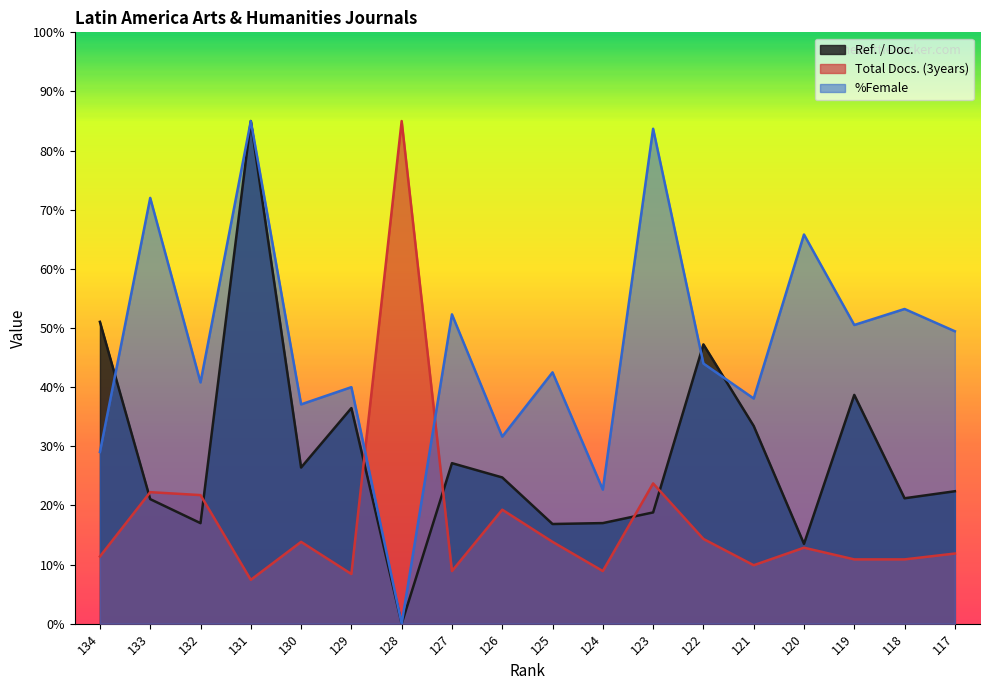

Which label corresponds to the largest value in the chart?

131